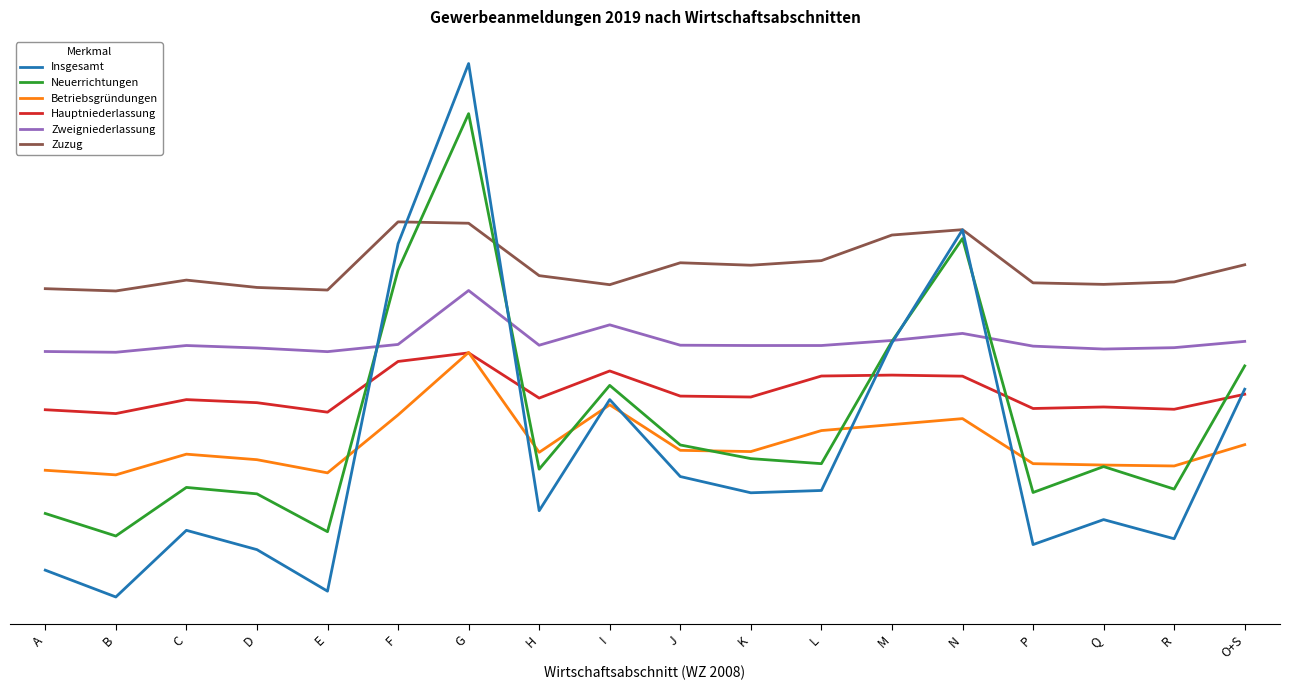

Does the chart have visible grid lines?

No